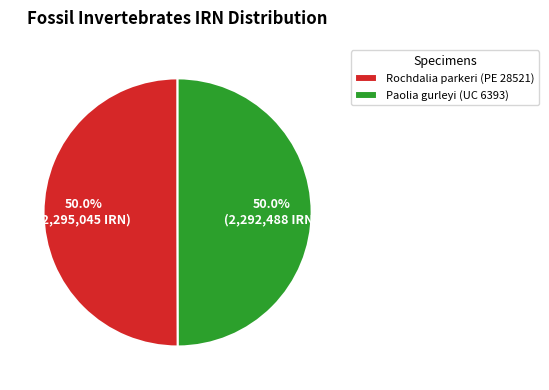

Combined, do Rochdalia parkeri (PE 28521) and Paolia gurleyi (UC 6393) account for over 50%?

Yes